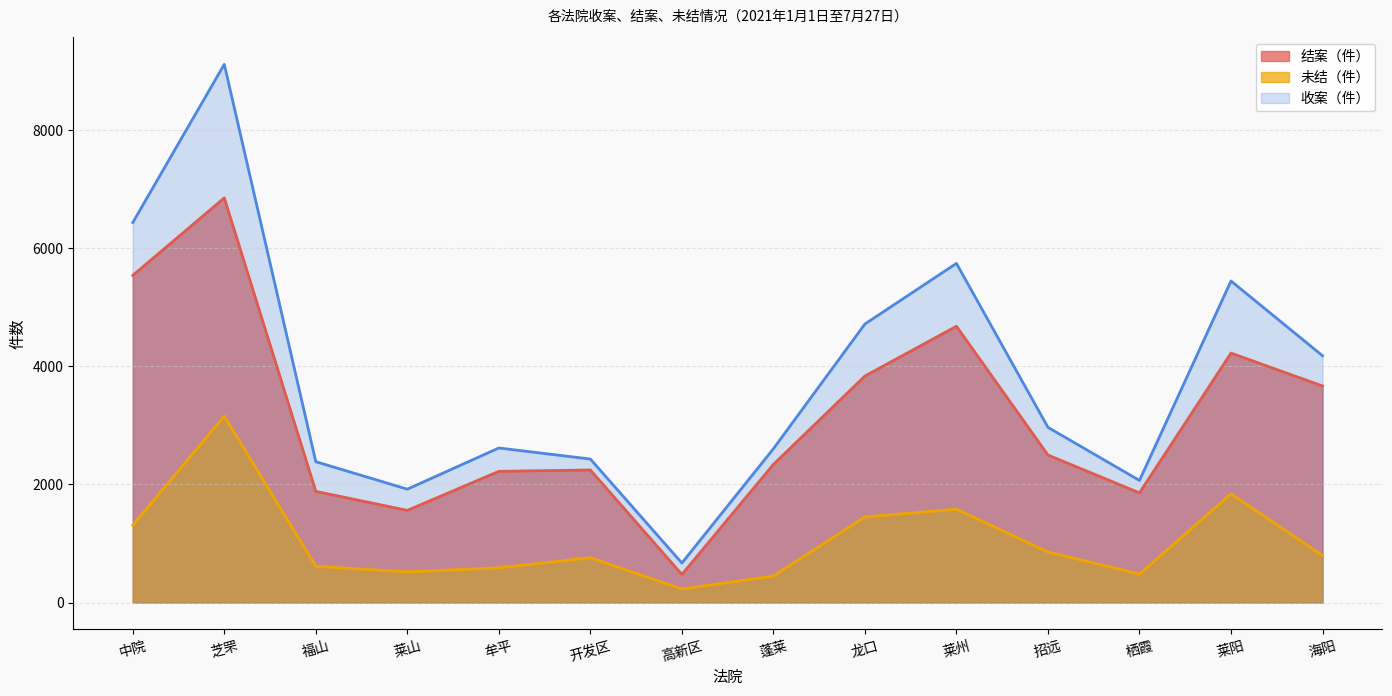

What is the label of the 12th point from the right?

福山